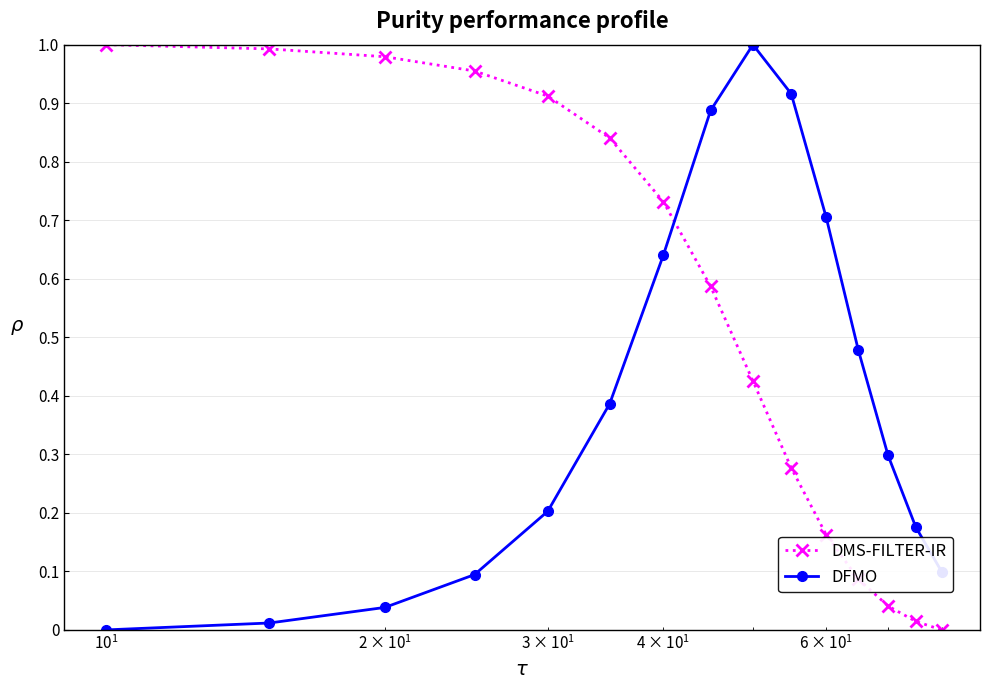

True or false: DFMO has more than 0 points higher than both neighbors.

True